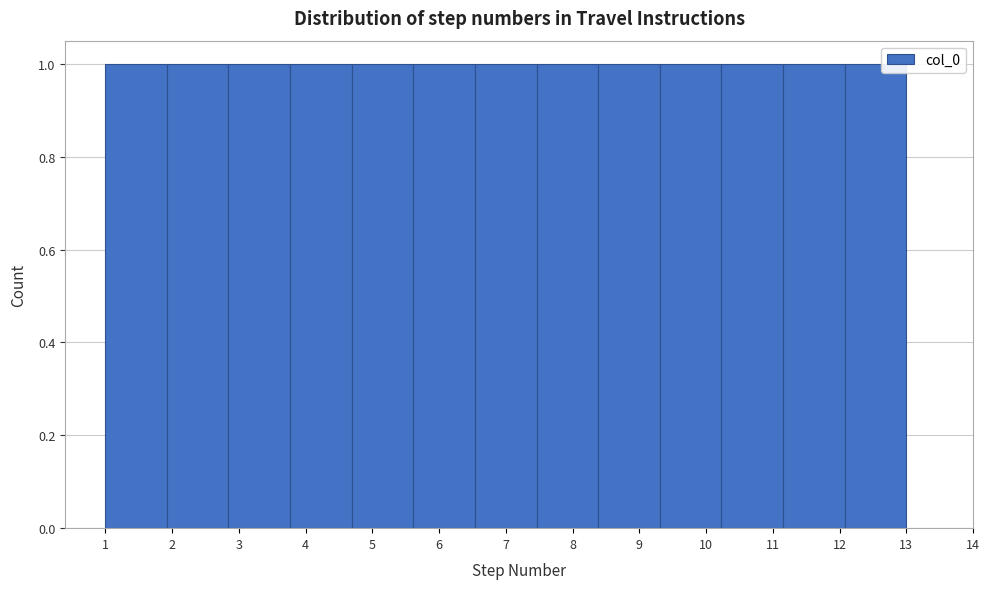

How tall is the bar that spans 3.8 to 4.7 on the x-axis? Neither the bar edges nor the heights are printed on the chart, so give them approximately, as read against the axes.

1